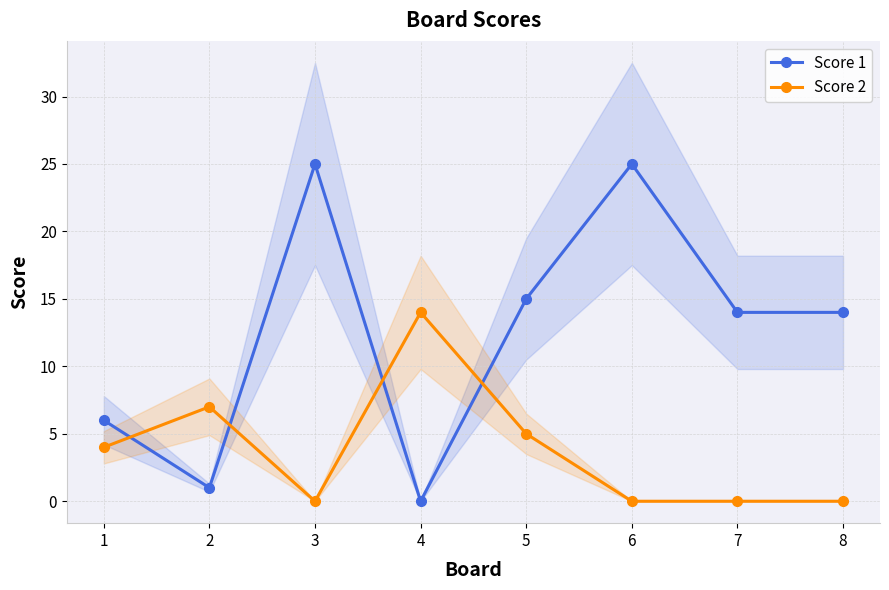

How many intersections are there between Score 1 and Score 2?

4